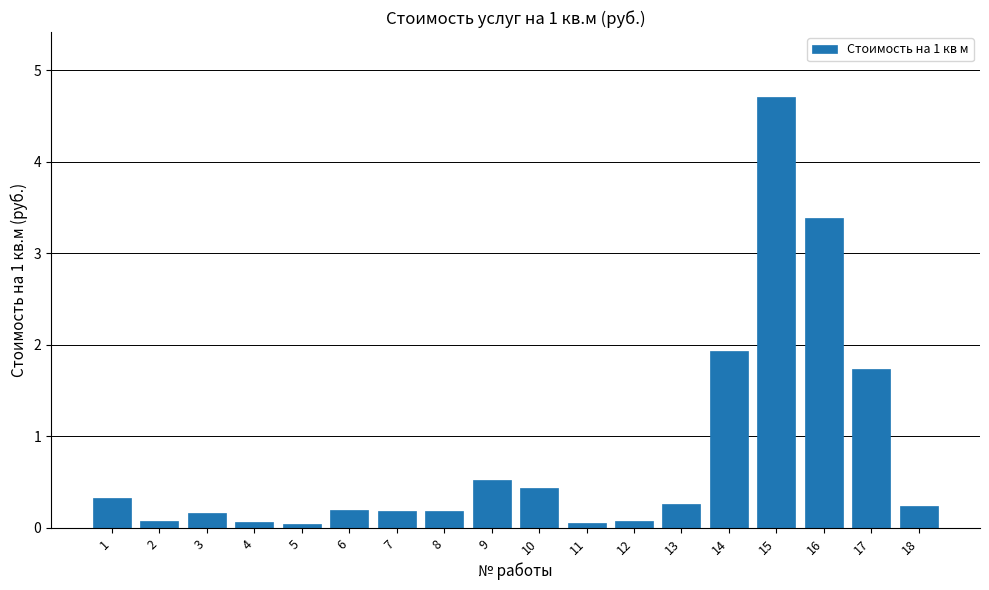

What is the approximate value at 1?

0.3